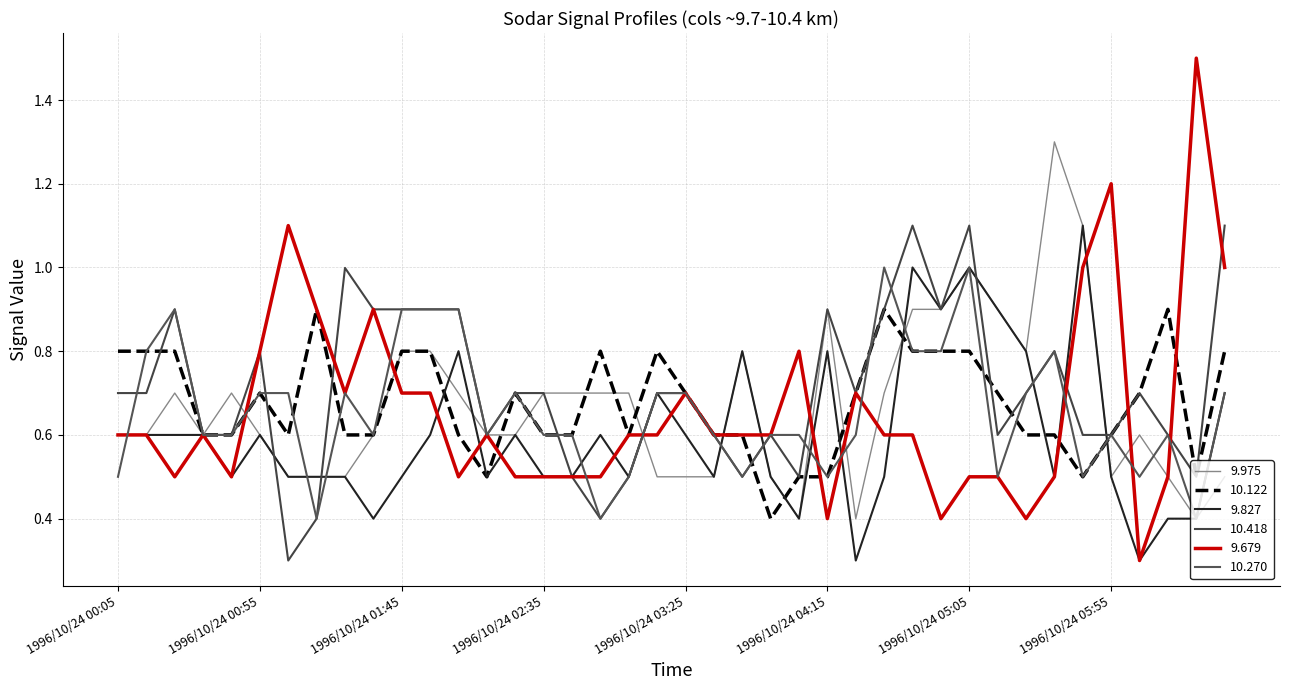

How many lines are shown in the chart?

6